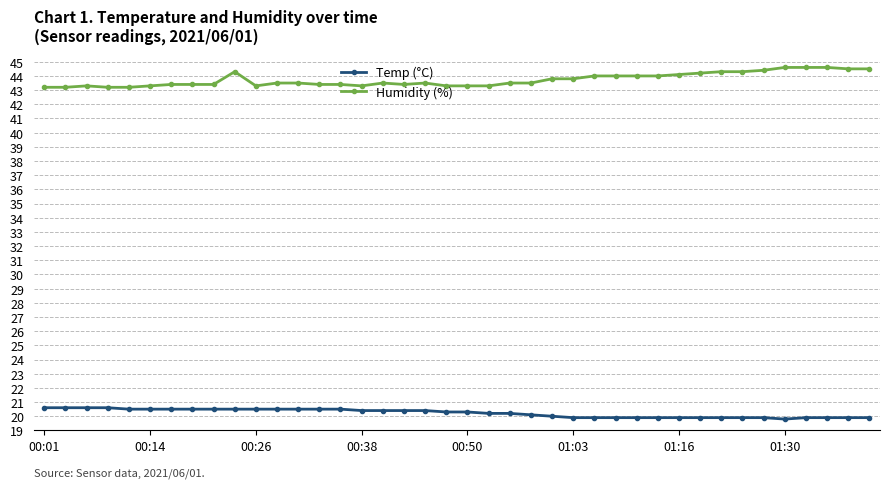

Which series has the largest total across all categories?

Humidity (%)